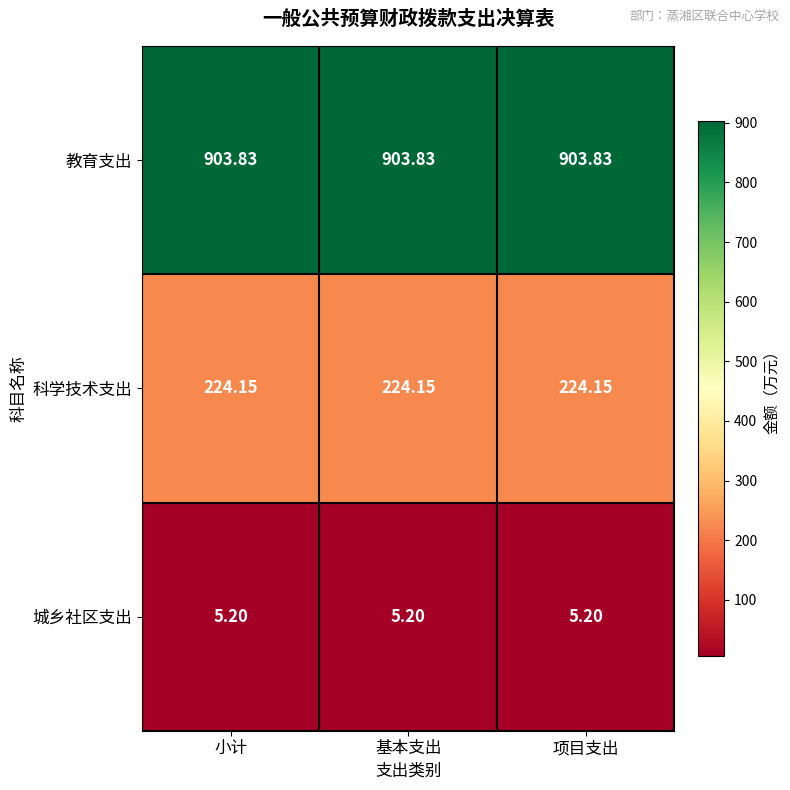

Is the value of 城乡社区支出 at 项目支出 greater than the value of 科学技术支出 at 小计?

No